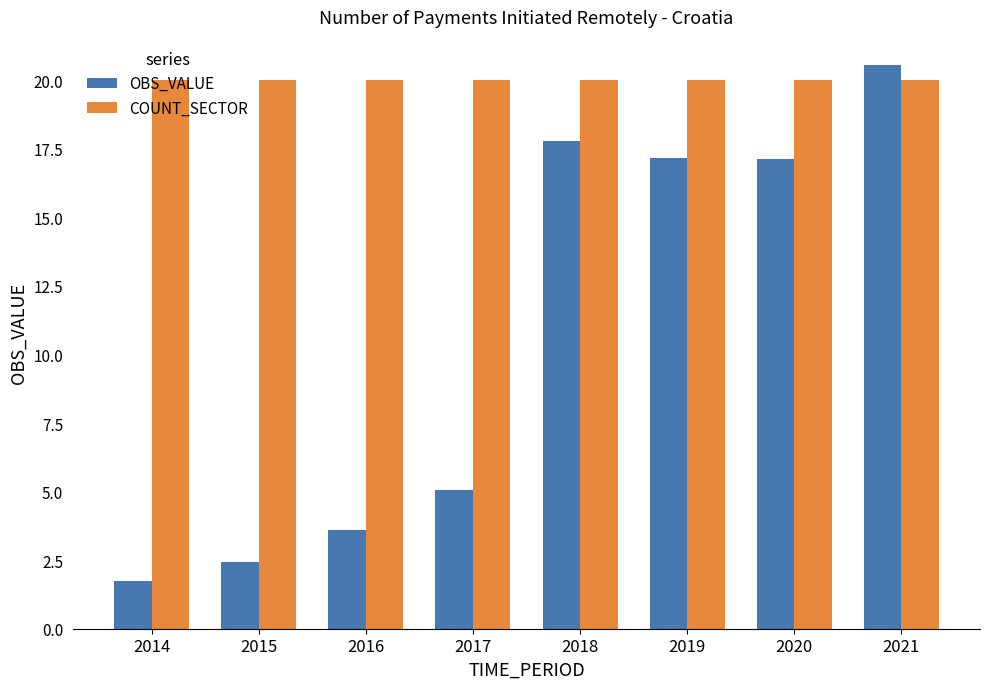

List the series in order of their peak value, lowest first.

COUNT_SECTOR, OBS_VALUE